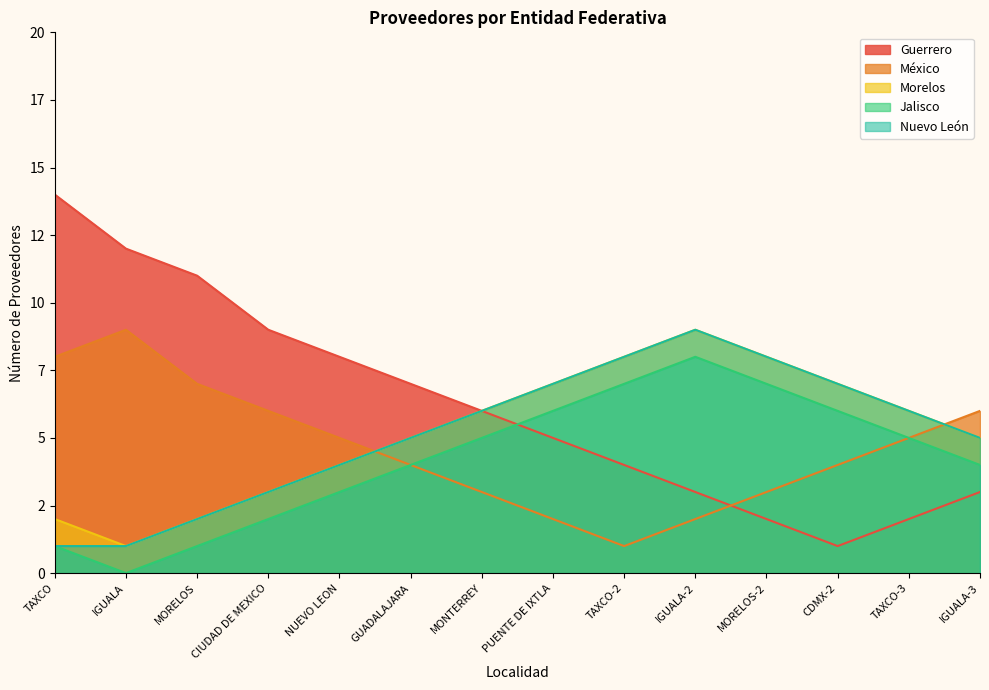

What is the difference between the second highest and second lowest values in the Guerrero series?

10